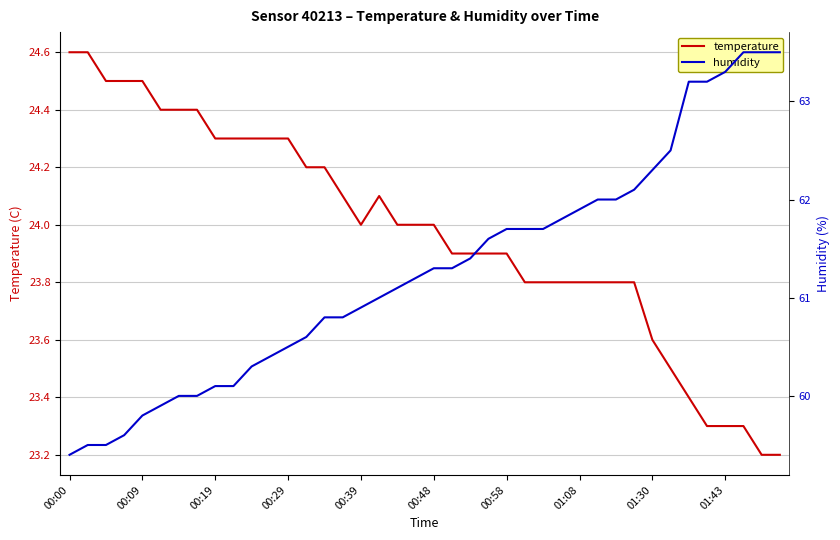

What is the total value across all series at 38?

86.7